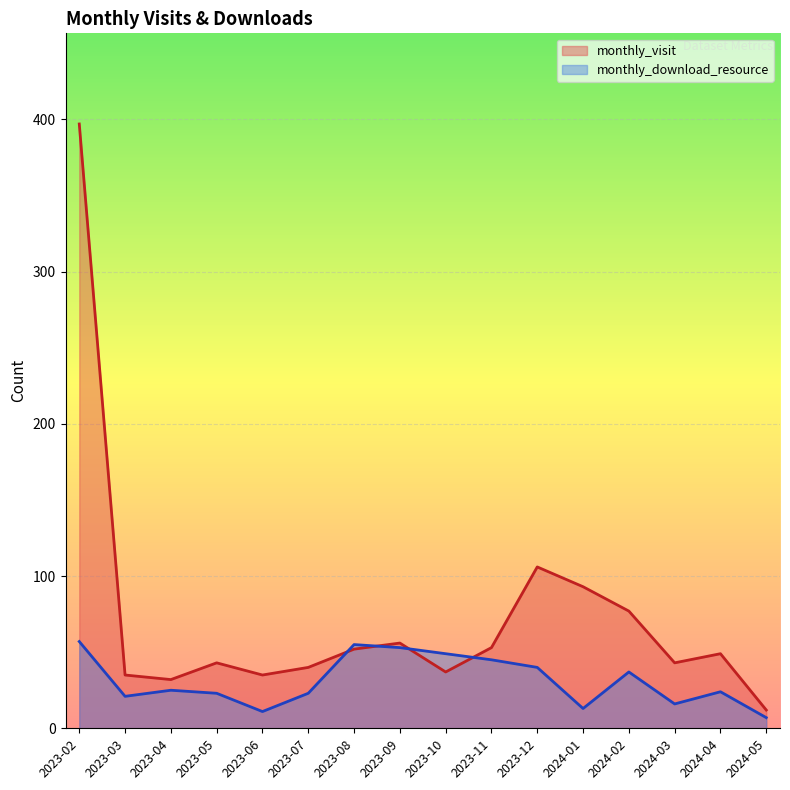

What is the highest value of the monthly_download_resource series?

57